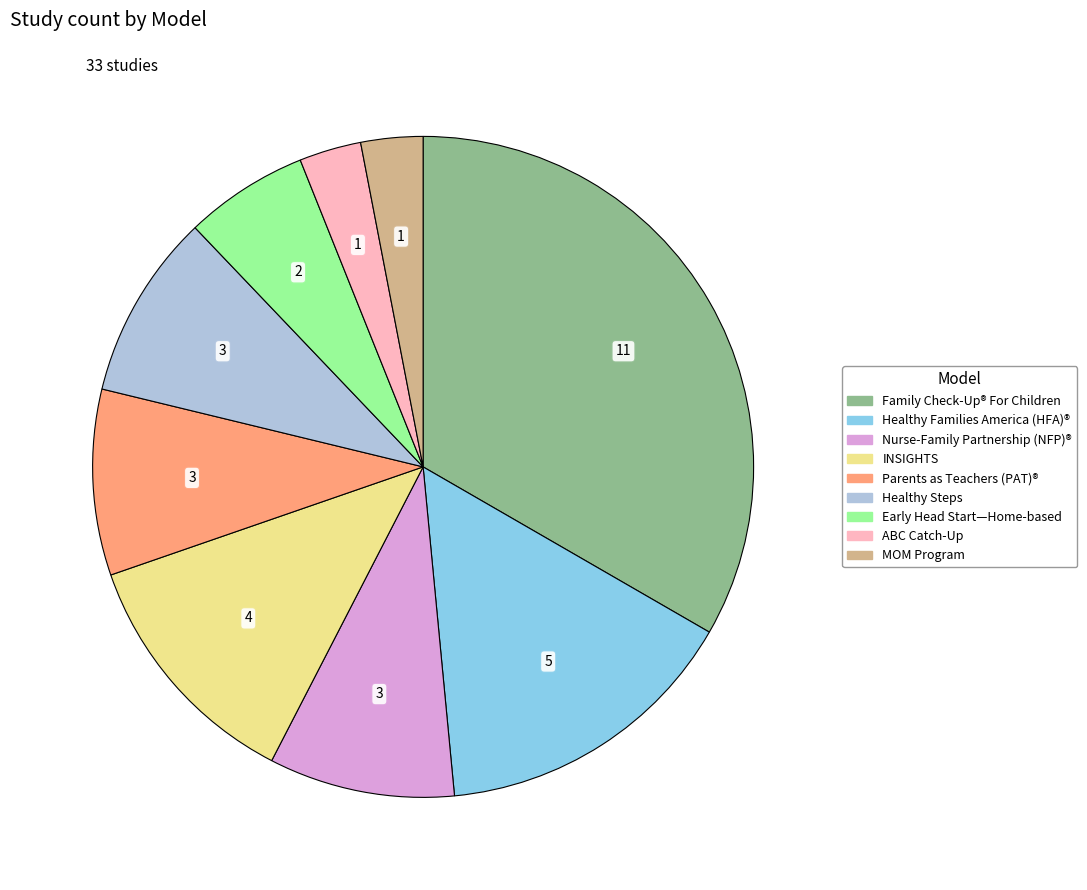

Does any single category account for the majority?

No